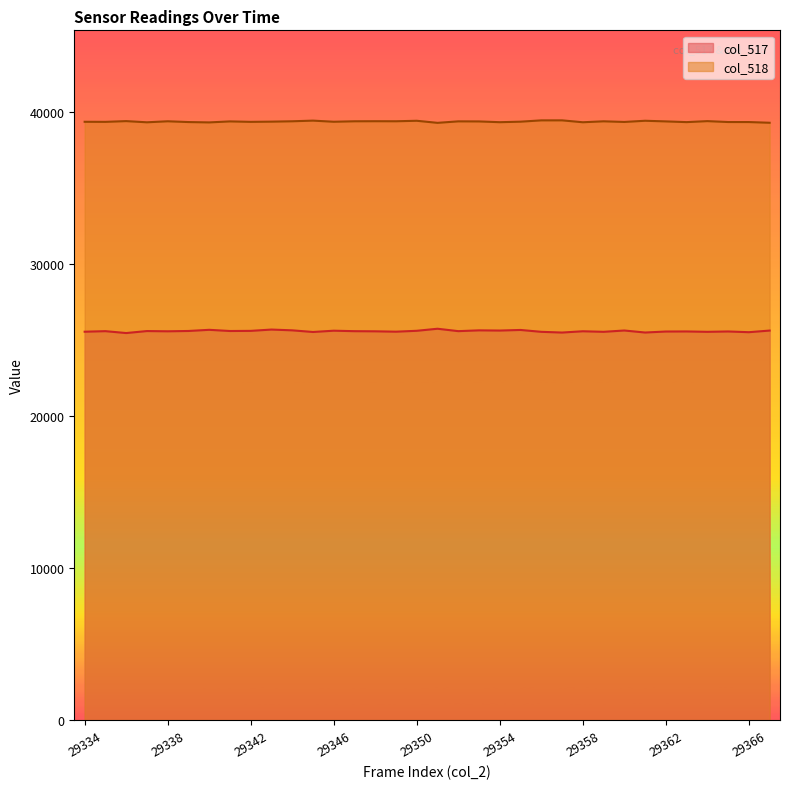

True or false: col_518 has a value of 55663 at 29367.

False